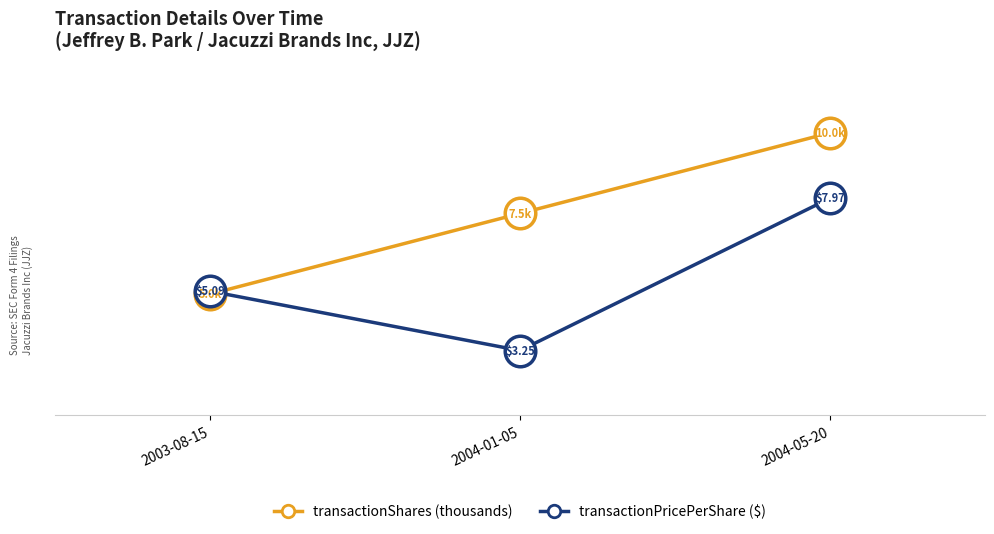

Which series has the largest range (max minus min)?

transactionShares (thousands)